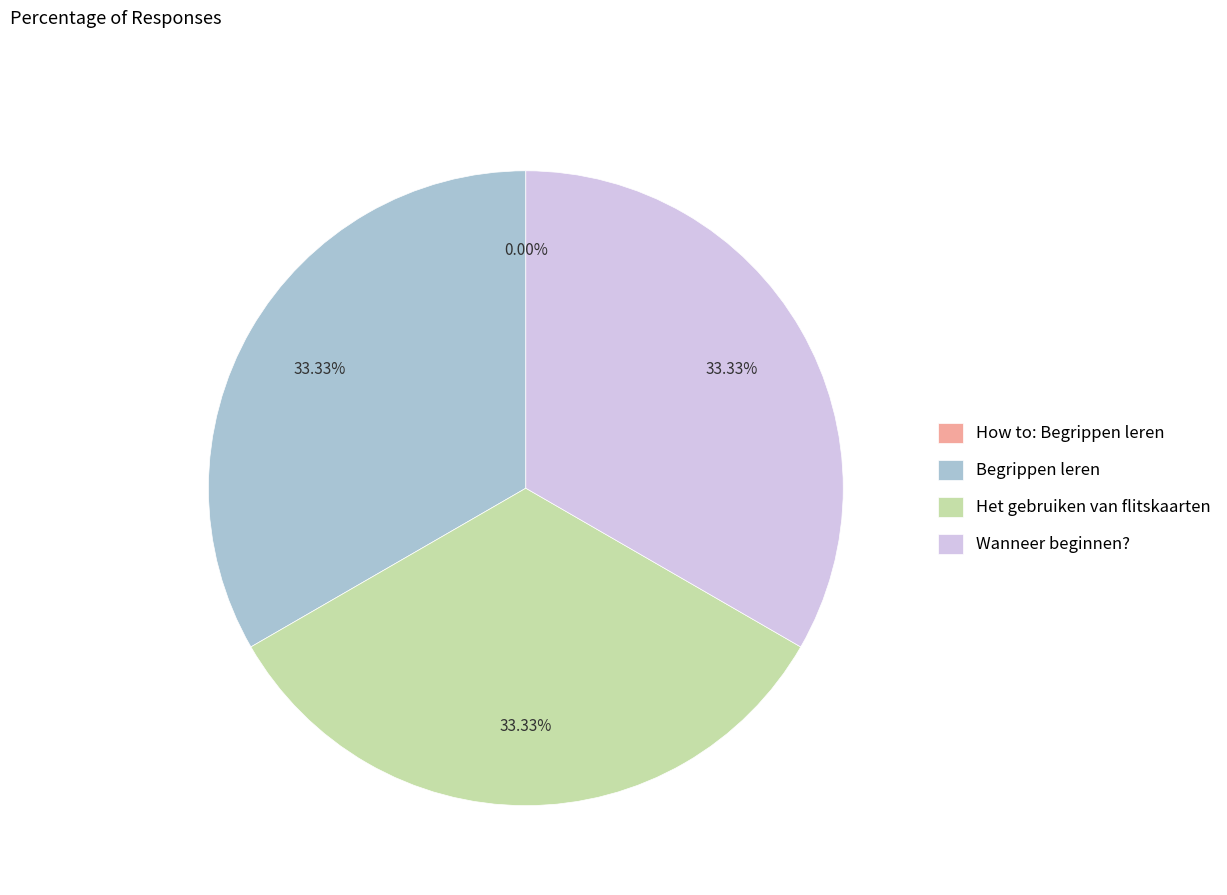

Approximately how many times larger is the value at Het gebruiken van flitskaarten compared to Begrippen leren?

1.0